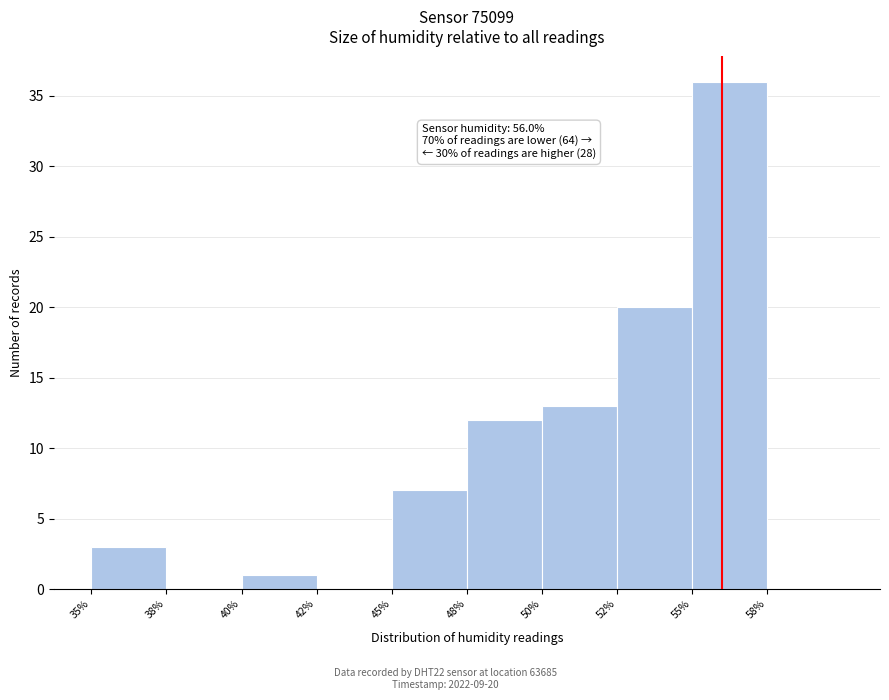

Reading left to right, what are all the values shown in this chart?

35%=3	38%=0	40%=1	42%=0	45%=7	48%=12	50%=13	52%=20	55%=36	58%=0